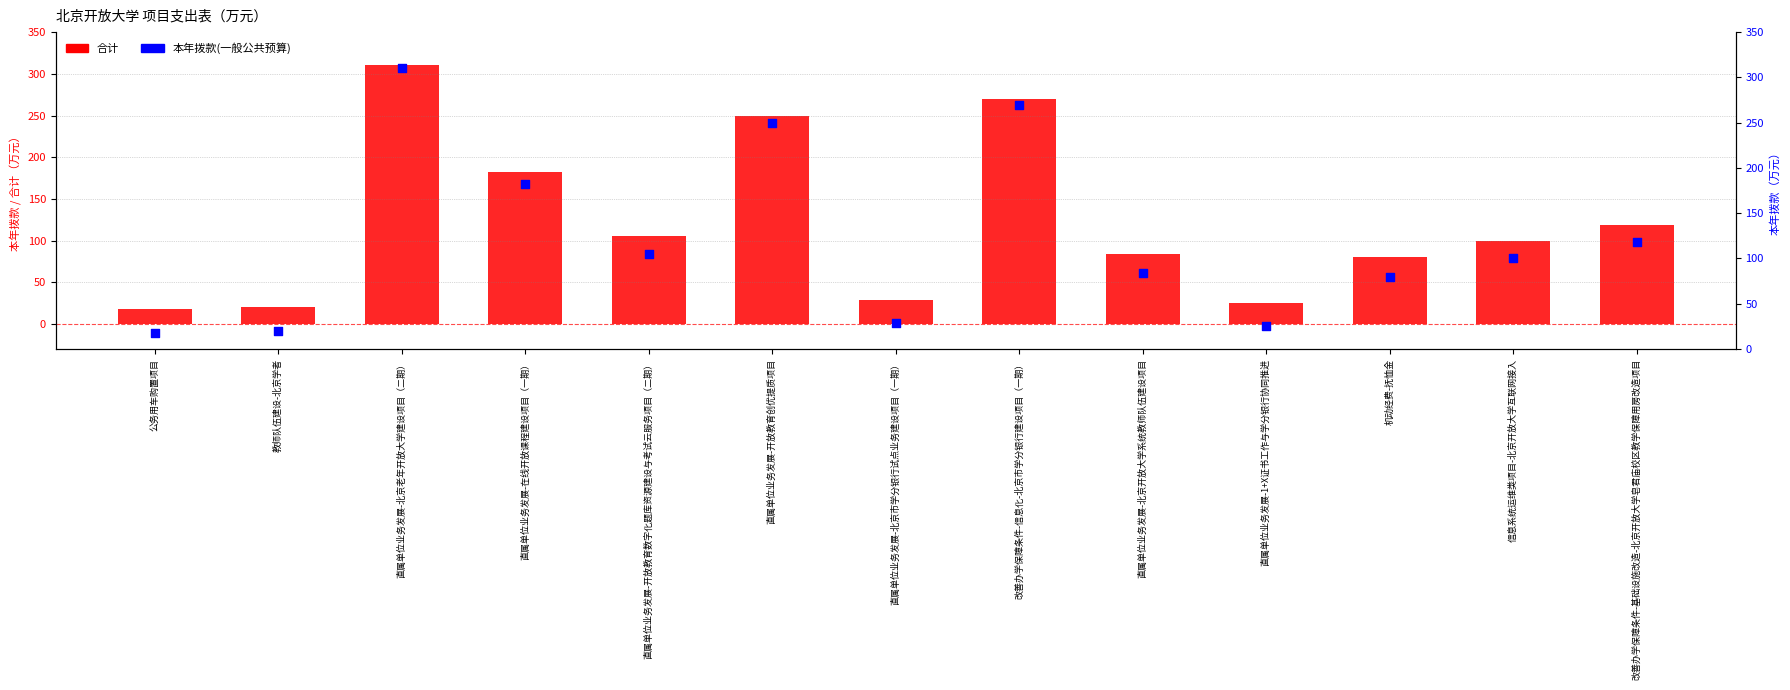

Which series has the largest Y range (max minus min)?

合计